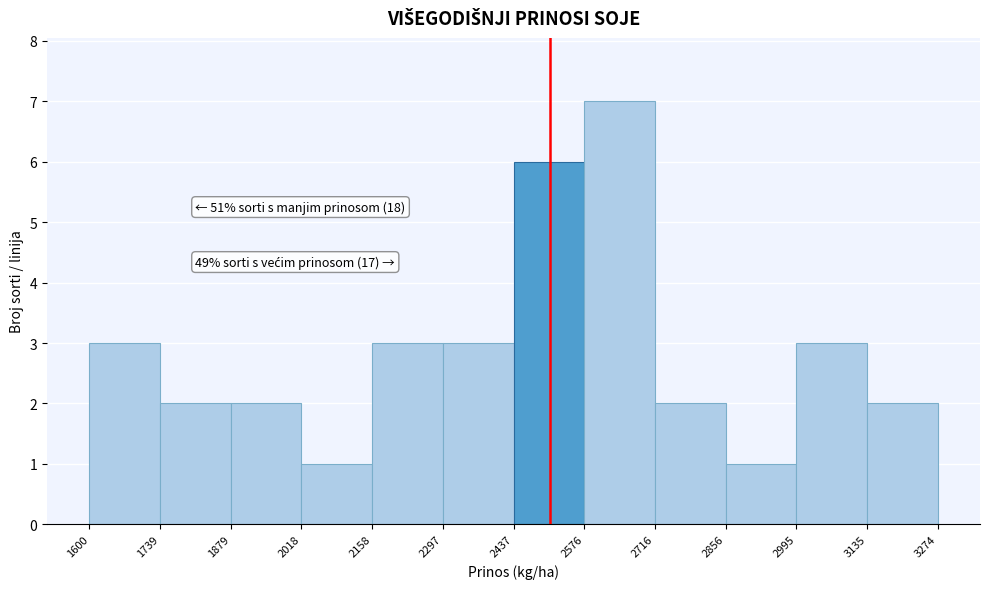

Over which range of the x-axis is the bar tallest?

2576 to 2716